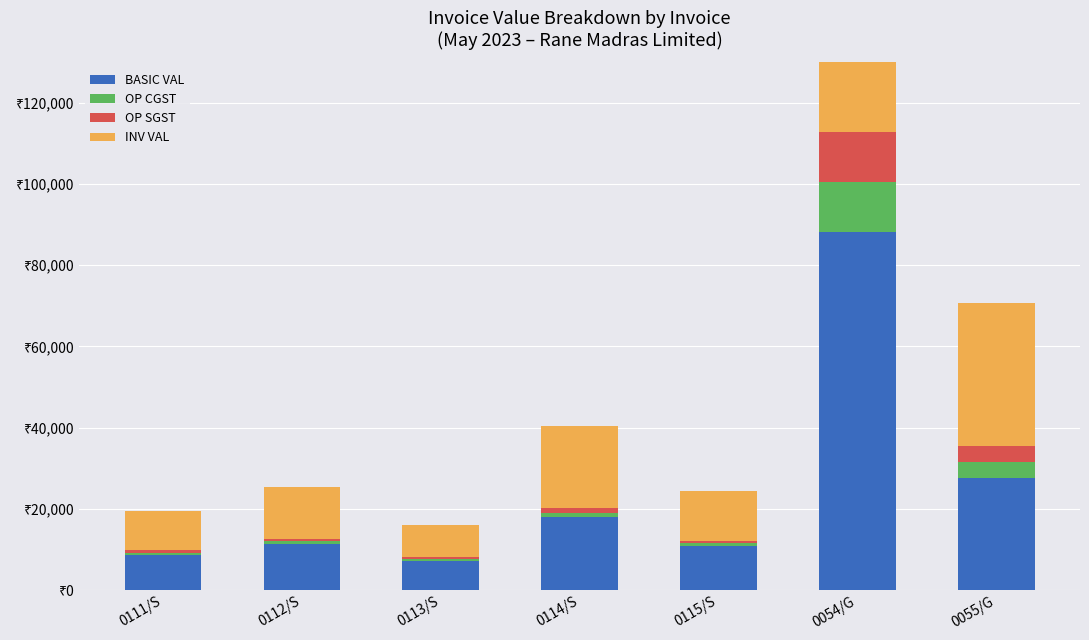

At which category is the sum across all series the highest?

0054/G